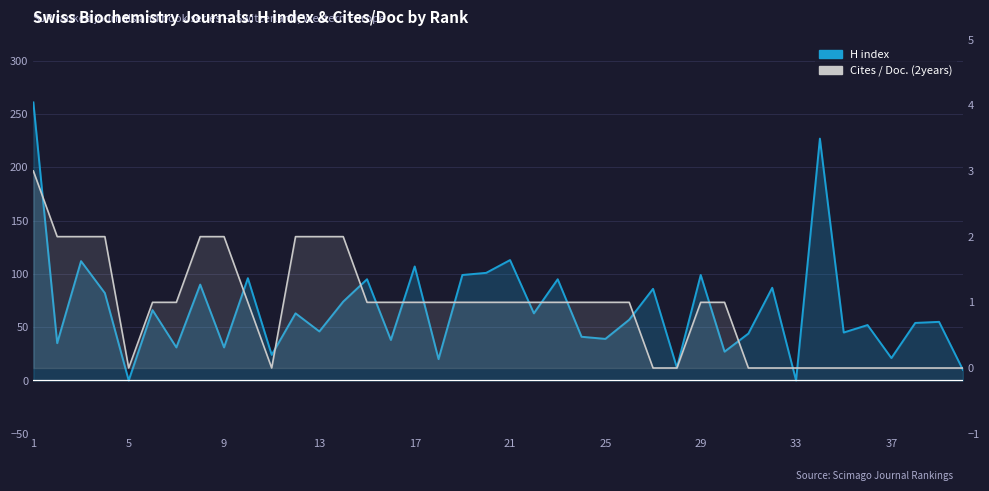

True or false: H index has a value of 29 at 37.

False